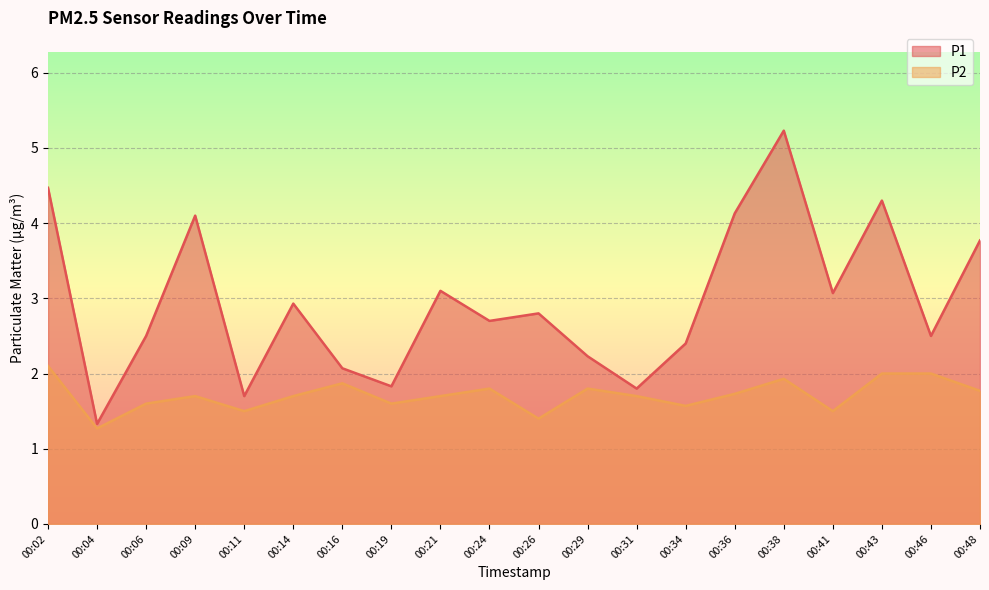

What are all the series names shown in the legend?

P1, P2